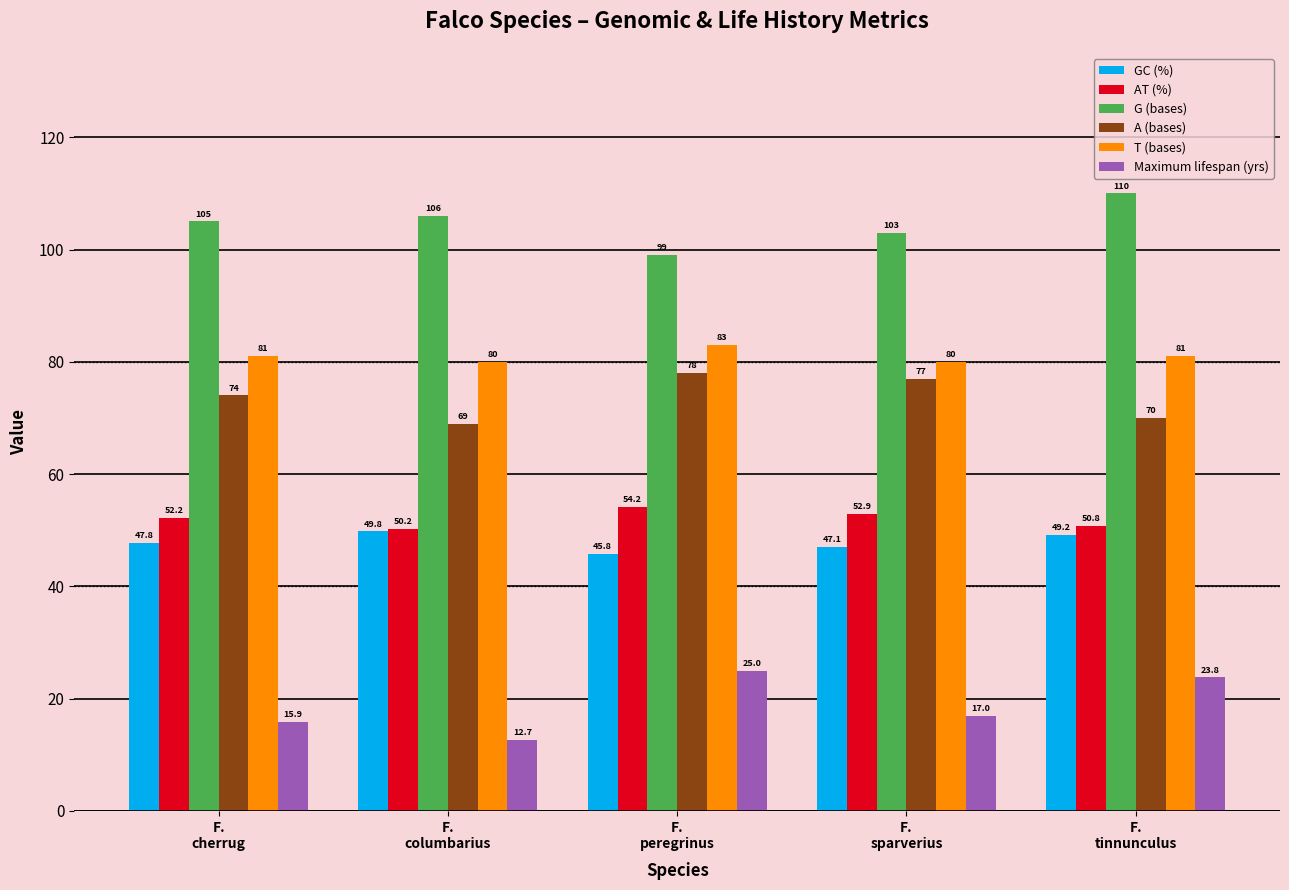

The value of AT (%) at F.
sparverius is 52.9. True or false?

True